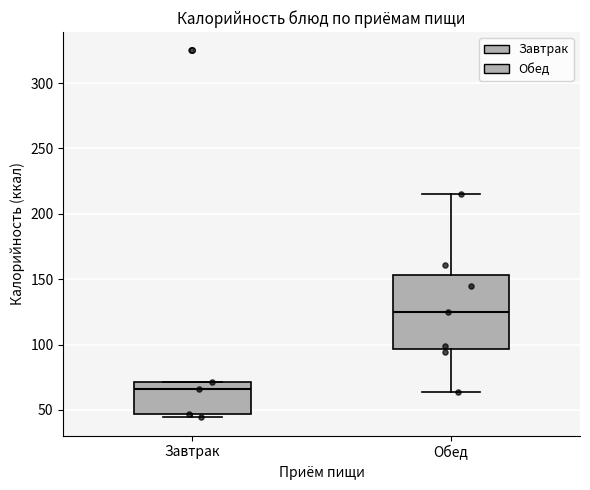

Where does the lower whisker of the box for Обед end on the y-axis? The values are not printed on the chart, so give them approximately, as read against the axis.

65